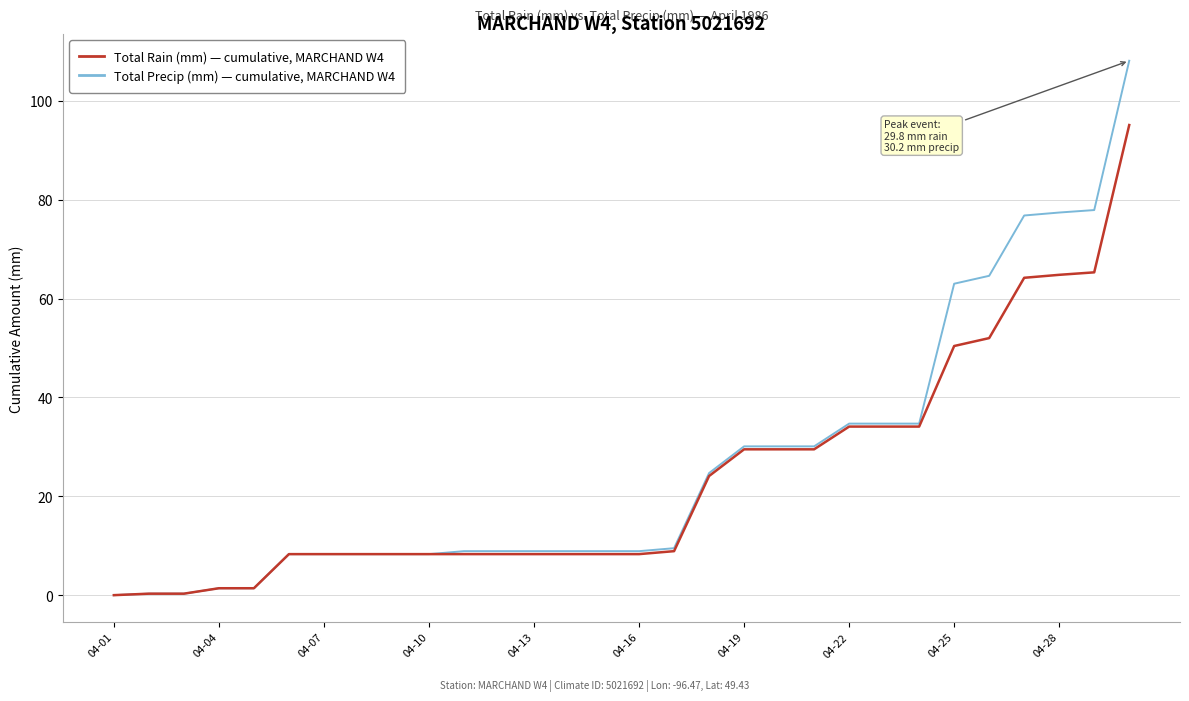

What is the greatest value displayed?

108.1